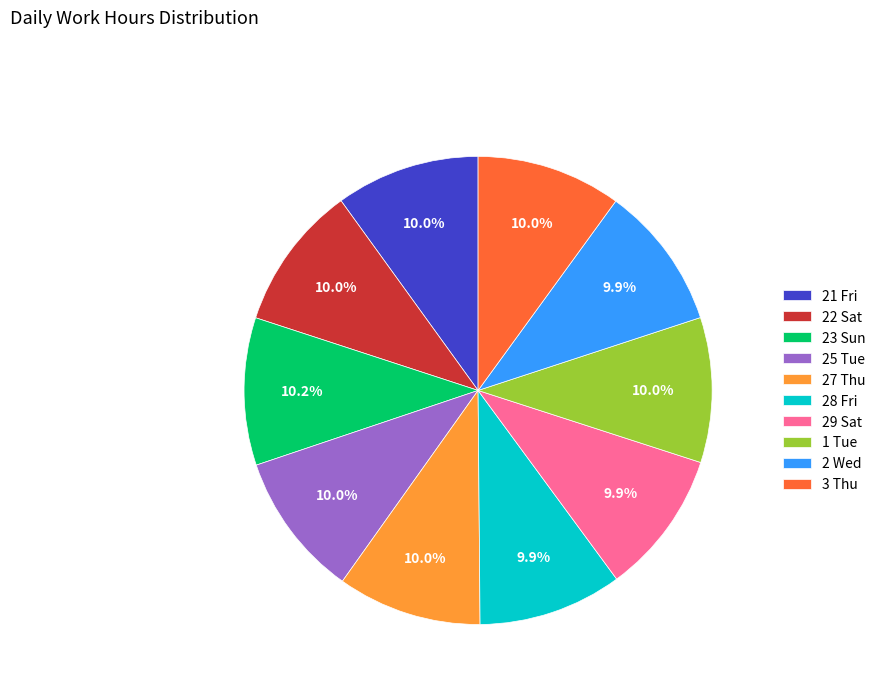

The 1 Tue slice represents 10% of the pie. True or false?

True